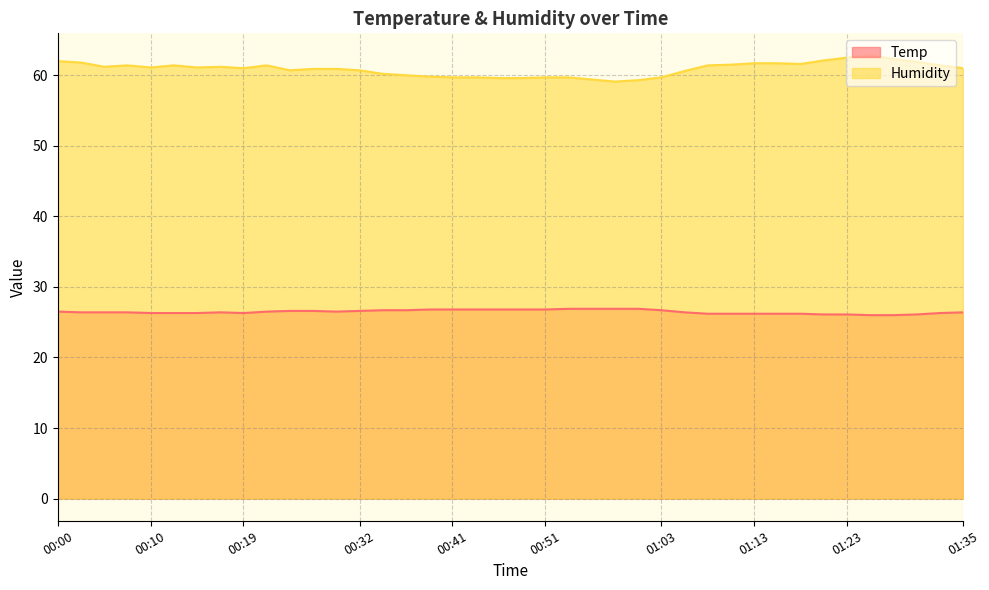

True or false: Temp has a value of 6.6 at 00:17.

False